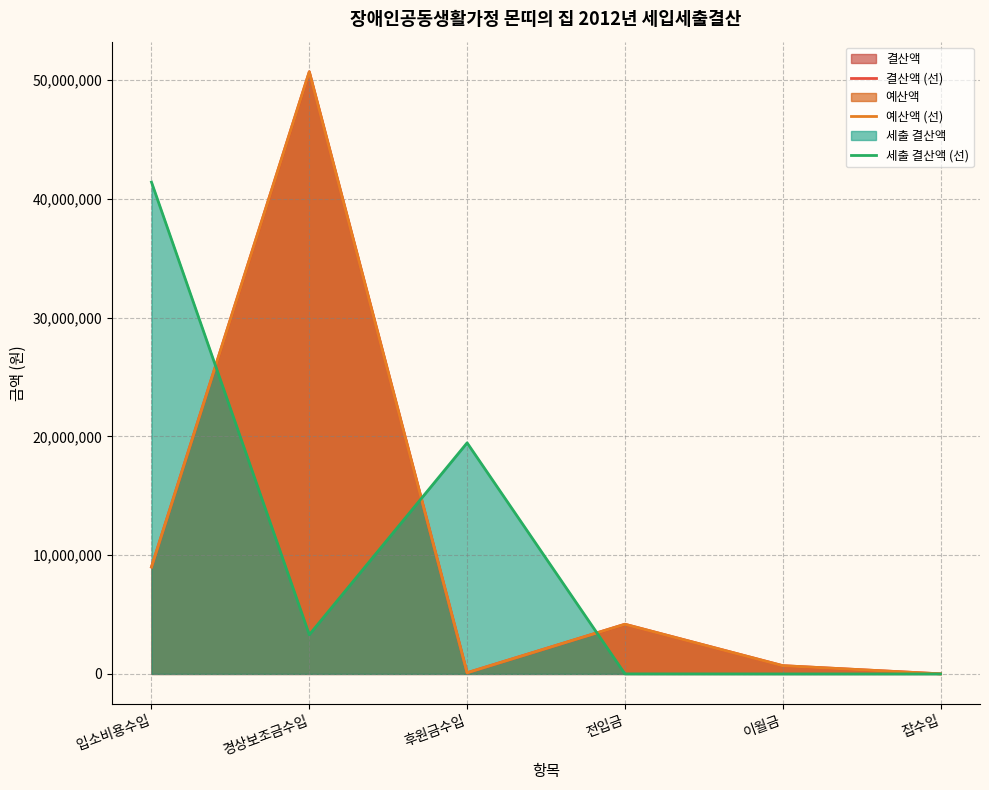

How many values in the 예산액 (선) series are below 4182628?

3